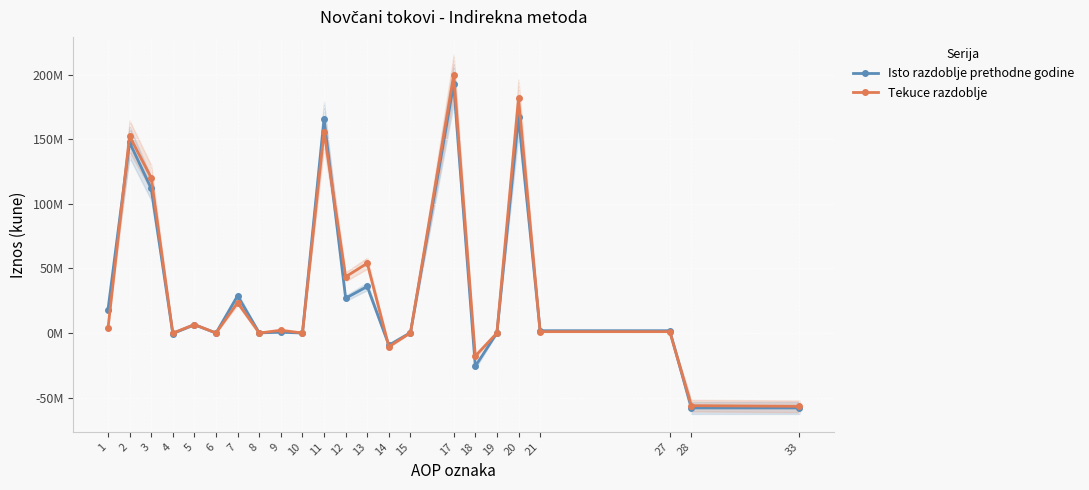

What is the greatest value displayed?

199320585